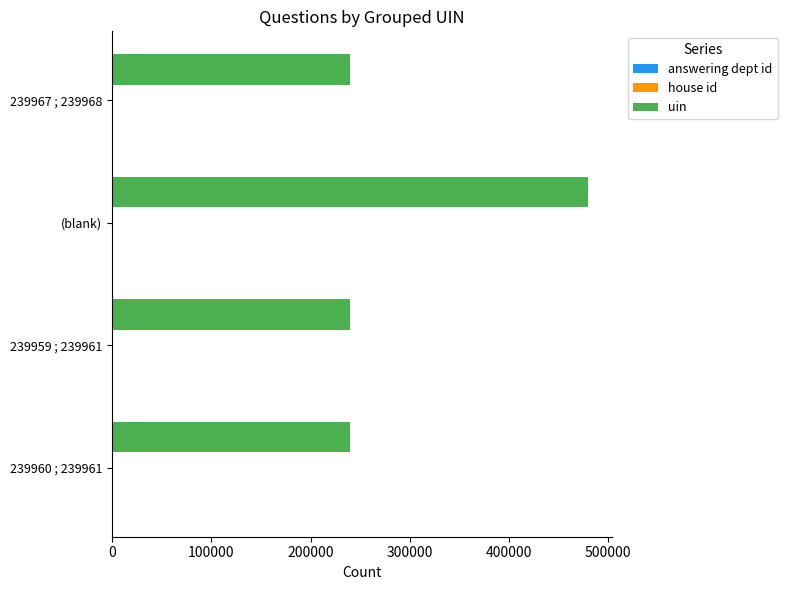

At which category is the sum across all series the highest?

(blank)